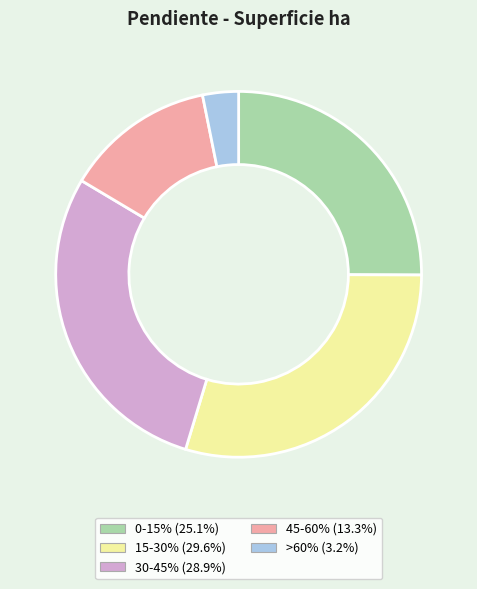

Which has a higher value, 45-60% or 0-15%?

0-15%